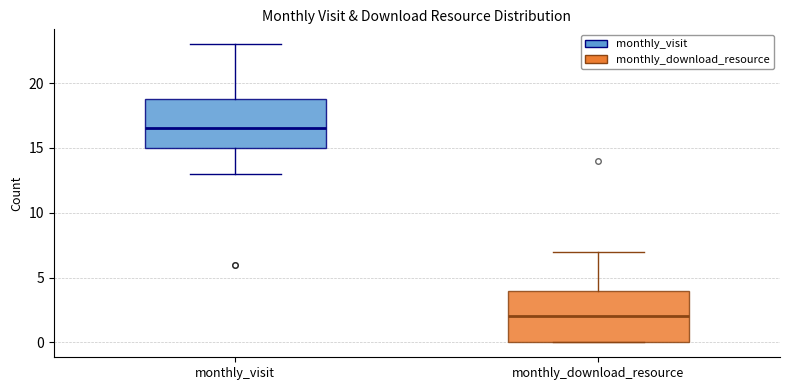

Reading left to right, transcribe this box plot: for each box, give where its median line is, the range the box spans, and where its two whiskers end, as read against the y-axis. The values are not printed on the chart, so give them approximately, as read against the axis.

monthly_visit: median 16.5, box 15.0 to 19.0, whiskers 13.0 to 23.0
monthly_download_resource: median 2.0, box 0.0 to 4.0, whiskers 0.0 to 7.0